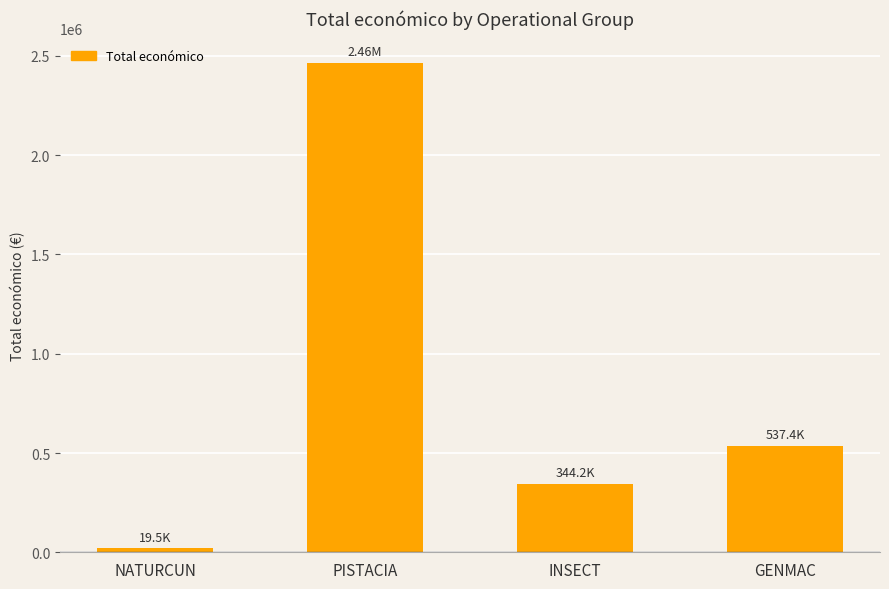

What position from the left is NATURCUN?

1